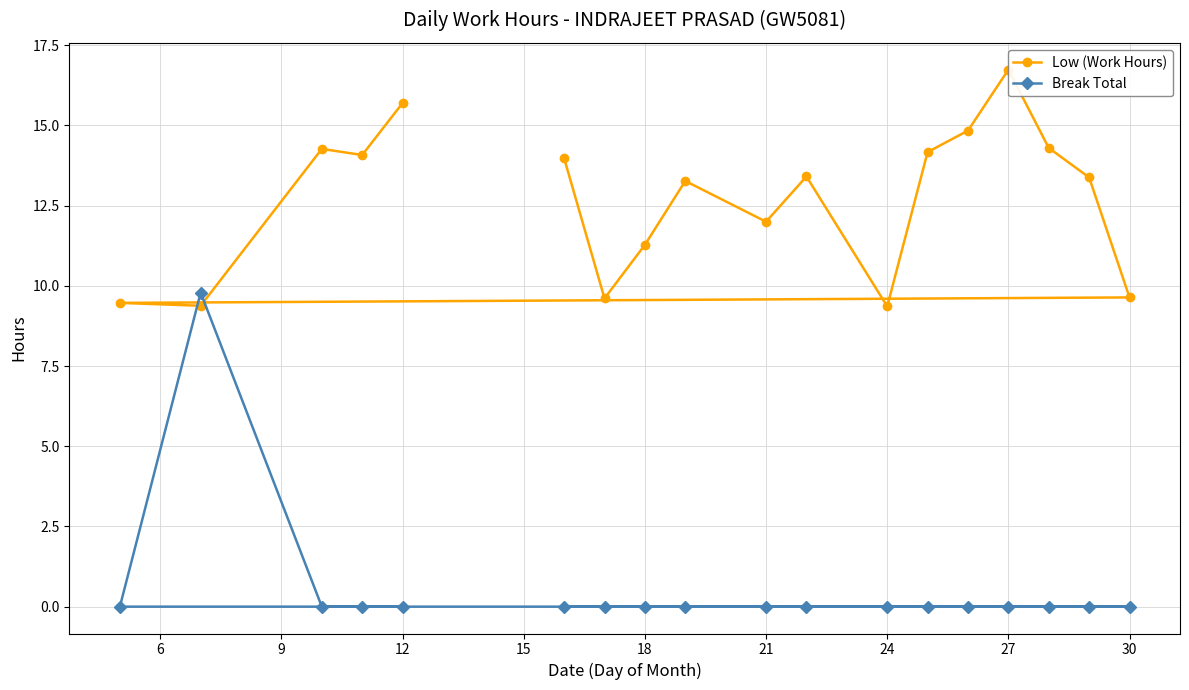

Is it true that Break Total equals -4.2 at 12?

False